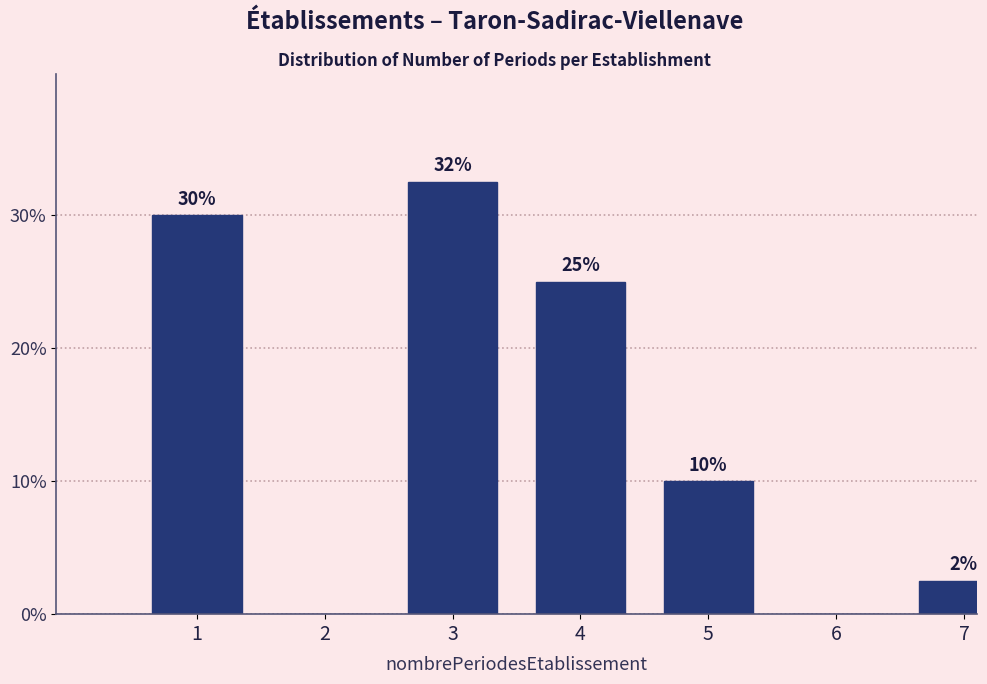

The chart shows a value of 0.0 at 6. True or false?

True